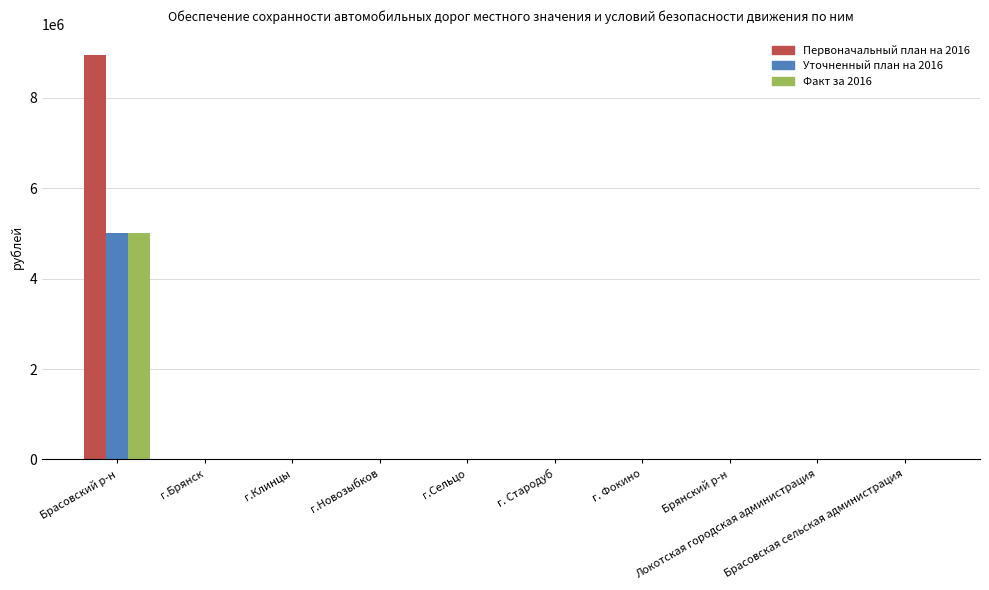

Reading right to left, what are all the values shown in this chart?

Первоначальный план на 2016: Брасовская сельская администрация=0	Локотская городская администрация=0	Брянский р-н=0	г. Фокино=0	г. Стародуб=0	г.Сельцо=0	г.Новозыбков=0	г.Клинцы=0	г.Брянск=0	Брасовский р-н=8952420
Уточненный план на 2016: Брасовская сельская администрация=0	Локотская городская администрация=0	Брянский р-н=0	г. Фокино=0	г. Стародуб=0	г.Сельцо=0	г.Новозыбков=0	г.Клинцы=0	г.Брянск=0	Брасовский р-н=5000000
Факт за 2016: Брасовская сельская администрация=0	Локотская городская администрация=0	Брянский р-н=0	г. Фокино=0	г. Стародуб=0	г.Сельцо=0	г.Новозыбков=0	г.Клинцы=0	г.Брянск=0	Брасовский р-н=5000000